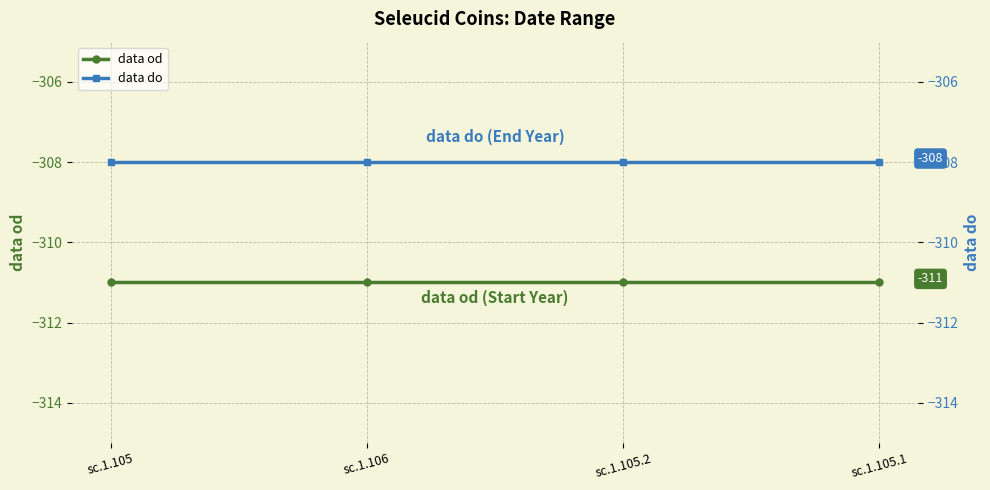

How many distinct data groups are displayed?

2